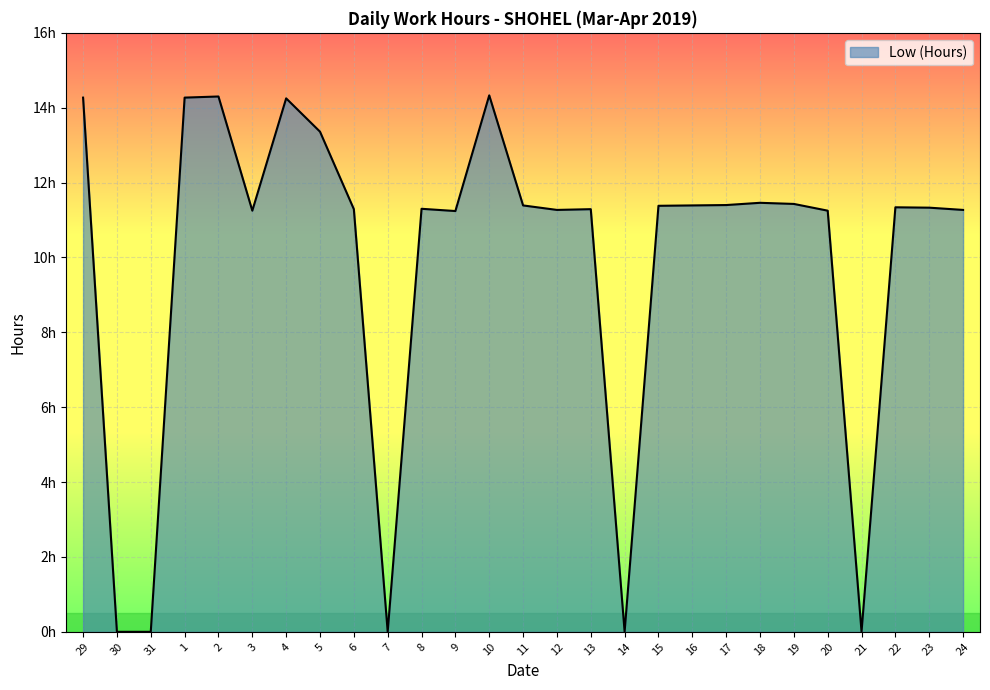

Reading left to right, what are all the values shown in this chart?

14.3	0.0	0.0	14.3	14.3	11.2	14.2	13.4	11.3	0.0	11.3	11.2	14.3	11.4	11.3	11.3	0.0	11.4	11.4	11.4	11.5	11.4	11.2	0.0	11.3	11.3	11.3